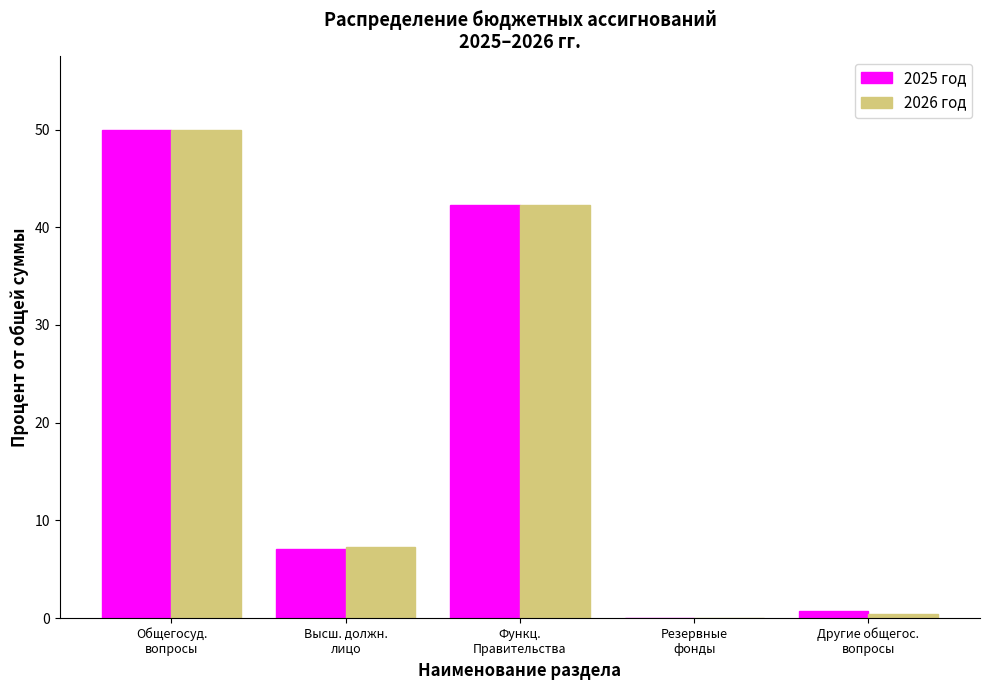

What is the sum of all 2025 год values?

100.0